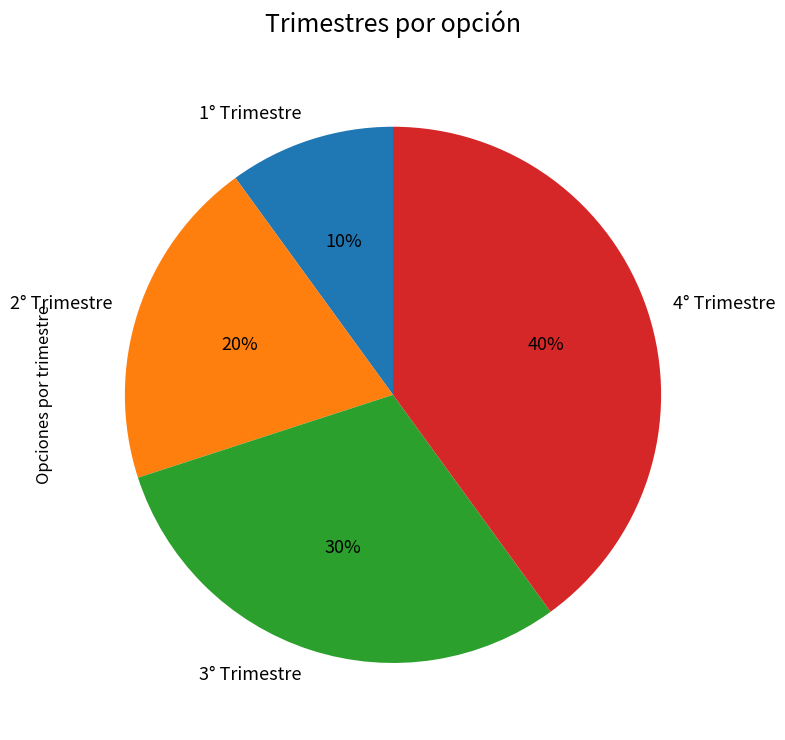

Is there any slice that represents more than half of the pie?

No